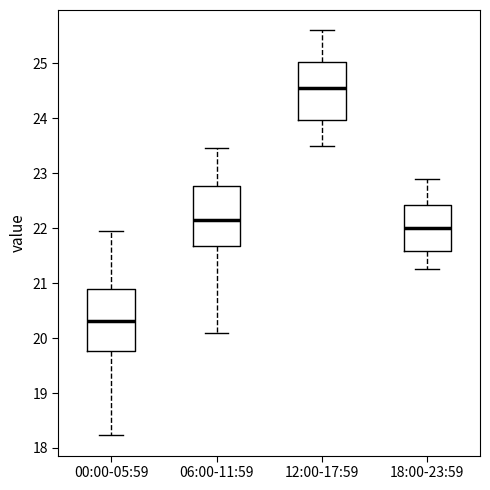

Reading left to right, transcribe this box plot: for each box, give where its median line is, the range the box spans, and where its two whiskers end, as read against the y-axis. The values are not printed on the chart, so give them approximately, as read against the axis.

00:00-05:59: median 20.3, box 19.8 to 20.9, whiskers 18.2 to 22.0
06:00-11:59: median 22.1, box 21.7 to 22.8, whiskers 20.1 to 23.5
12:00-17:59: median 24.6, box 24.0 to 25.0, whiskers 23.5 to 25.6
18:00-23:59: median 22.0, box 21.6 to 22.4, whiskers 21.3 to 22.9